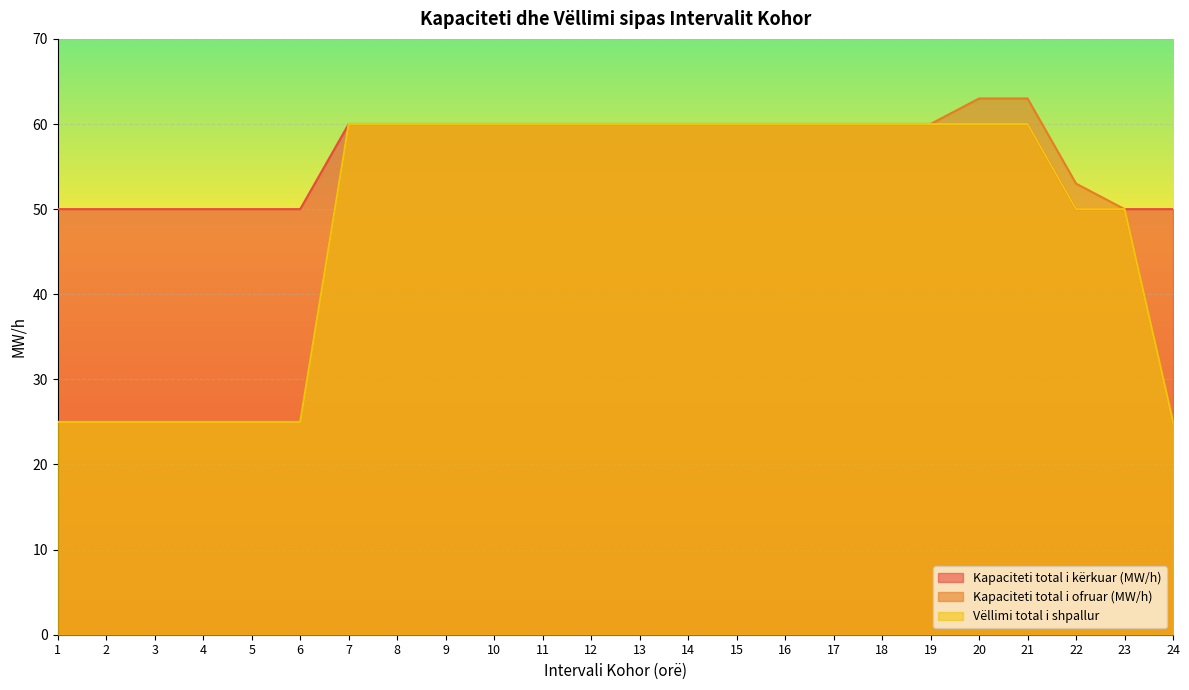

What are all the series names shown in the legend?

Kapaciteti total i kërkuar (MW/h), Kapaciteti total i ofruar (MW/h), Vëllimi total i shpallur